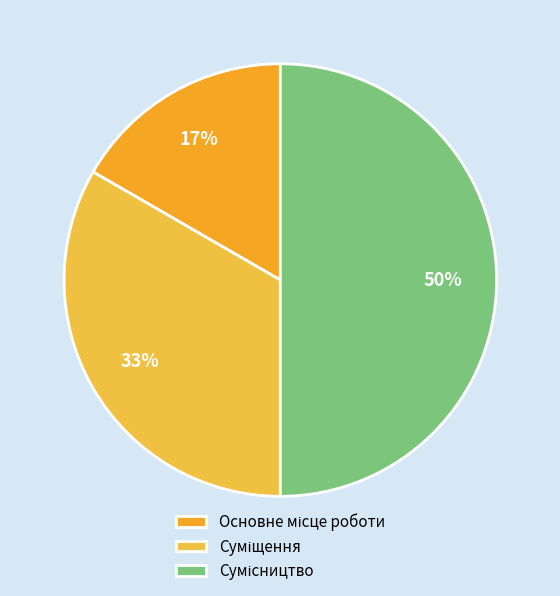

Count the number of slices in the pie.

3